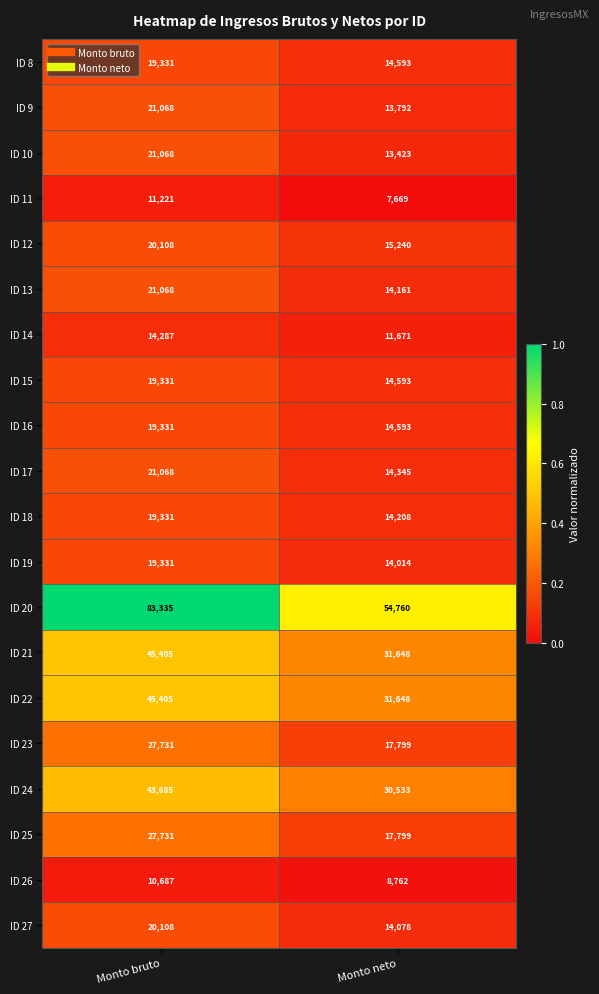

At which category does the chart reach its minimum across all series?

Monto neto